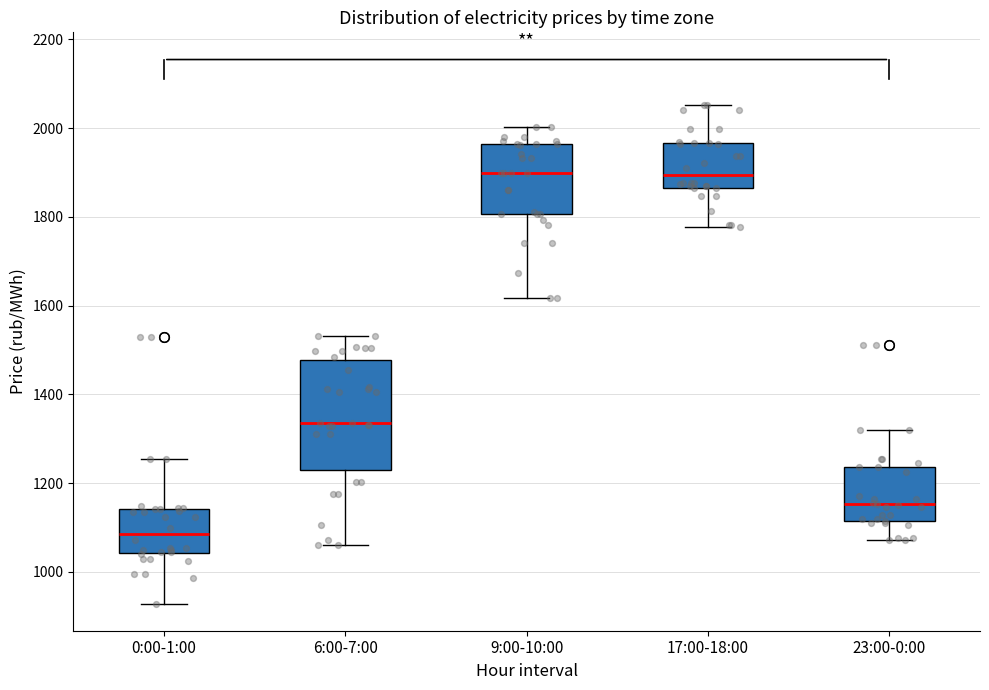

Which box is the tallest, from its lower edge to its upper edge?

6:00-7:00